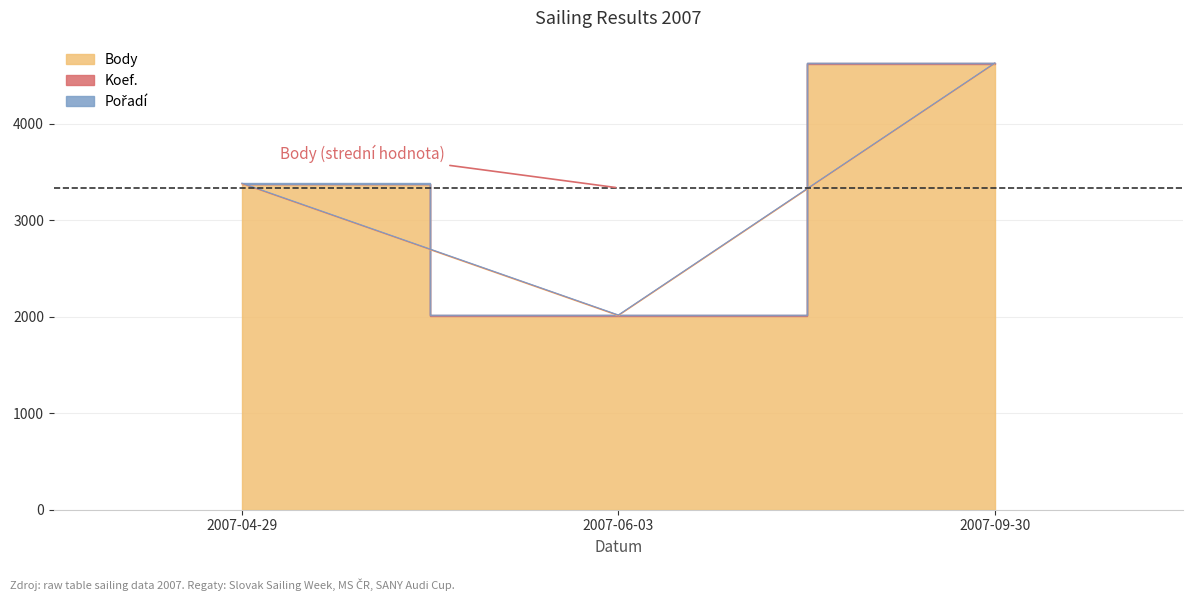

True or false: Body has a value of 548 at 2007-06-03.

False